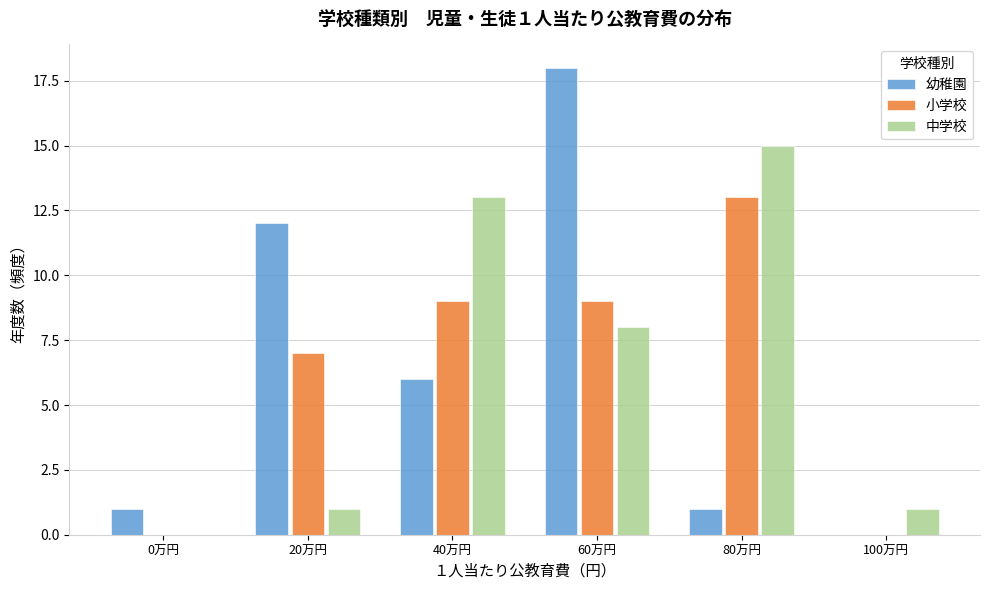

Reading left to right, what are all the values shown in this chart?

幼稚園: 0万円=1	20万円=12	40万円=6	60万円=18	80万円=1	100万円=0
小学校: 0万円=0	20万円=7	40万円=9	60万円=9	80万円=13	100万円=0
中学校: 0万円=0	20万円=1	40万円=13	60万円=8	80万円=15	100万円=1